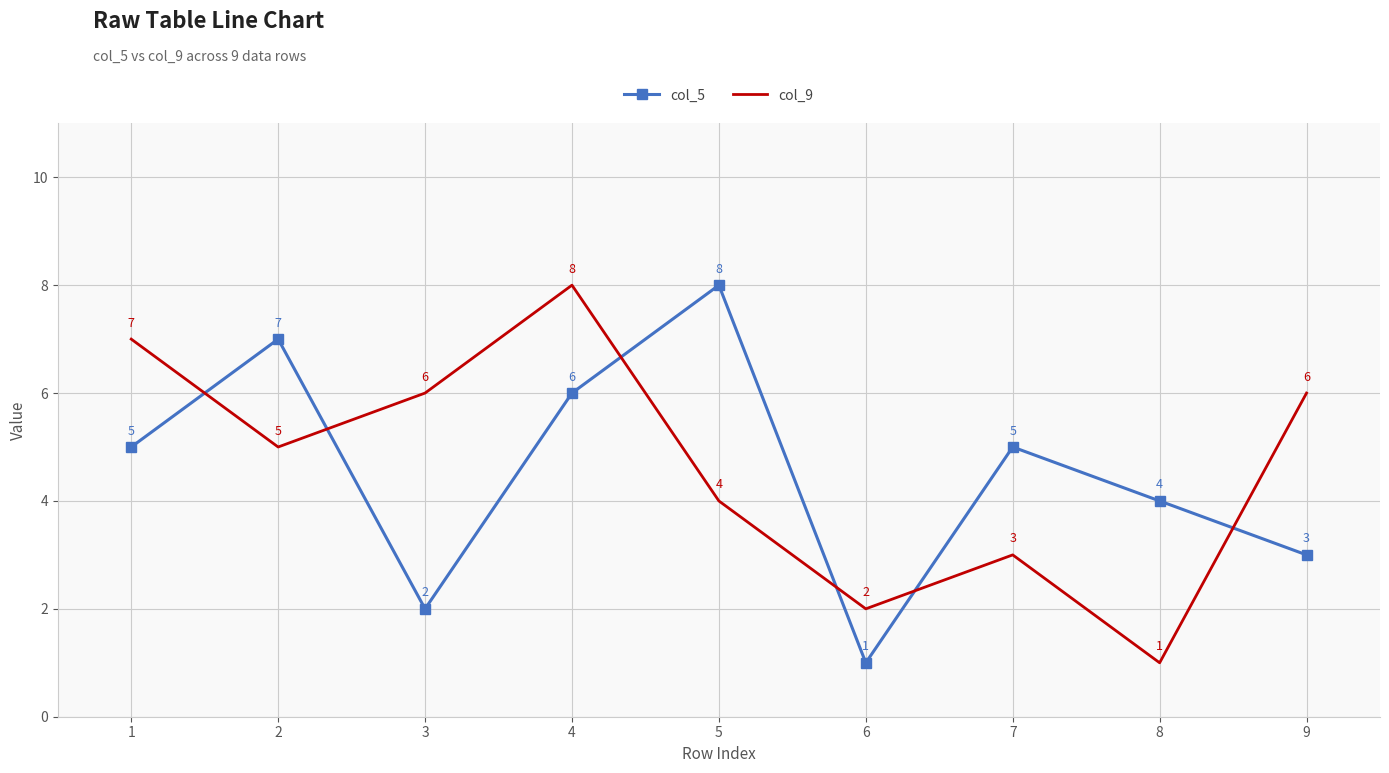

What is the total value across all series at 3?

8